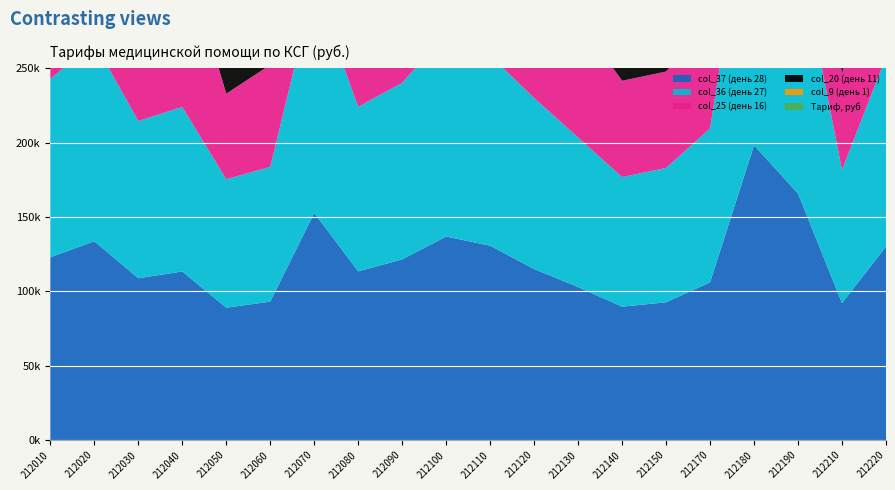

Reading left to right, transcribe all the data shown in this chart.

Тариф, руб: 212010=93652.8	212020=133684.2	212030=72538.8	212040=107954.0	212050=57588.3	212060=68588.8	212070=152752.8	212080=83007.0	212090=110458.0	212100=136865.0	212110=102294.0	212120=115012.8	212130=79510.7	212140=49820.0	212150=64855.0	212170=72441.6	212180=198250.0	212190=214921.0	212210=49765.0	212220=101907.0
col_9 (день 1): 212010=5853.3	212020=5141.7	212030=6044.9	212040=5397.7	212050=5235.3	212060=4899.2	212070=6364.7	212080=5533.8	212090=5522.9	212100=5474.6	212110=5683.0	212120=4792.2	212130=4677.1	212140=4982.0	212150=4632.5	212170=5174.4	212180=7625.0	212190=6140.6	212210=4976.5	212220=5661.5
col_20 (день 11): 212010=52679.7	212020=46275.3	212030=54404.1	212040=48579.3	212050=57588.3	212060=44092.8	212070=57282.3	212080=49804.2	212090=49706.1	212100=49271.4	212110=51147.0	212120=43129.8	212130=42093.9	212140=49820.0	212150=41692.5	212170=46569.6	212180=68625.0	212190=55265.4	212210=49765.0	212220=50953.5
col_25 (день 16): 212010=93652.8	212020=97692.3	212030=72538.8	212040=107954.0	212050=57588.3	212060=68588.8	212070=120929.3	212080=83007.0	212090=110458.0	212100=104017.4	212110=102294.0	212120=91051.8	212130=79510.7	212140=64766.0	212150=64855.0	212170=72441.6	212180=144875.0	212190=116671.4	212210=64694.8	212220=101907.0
col_36 (день 27): 212010=119993.1	212020=133684.2	212030=105786.3	212040=110652.9	212050=86383.0	212060=90635.2	212070=152752.8	212080=110676.0	212090=118742.5	212100=136865.0	212110=127867.5	212120=115012.8	212130=100558.1	212140=87185.0	212150=90334.3	212170=103488.0	212180=198250.0	212190=165796.2	212210=89577.8	212220=127384.2
col_37 (день 28): 212010=122919.8	212020=133684.2	212030=108808.8	212040=113351.8	212050=89000.7	212060=93084.8	212070=152752.8	212080=113442.9	212090=121504.0	212100=136865.0	212110=130709.0	212120=115012.8	212130=102896.7	212140=89676.0	212150=92650.6	212170=106075.2	212180=198250.0	212190=165796.2	212210=92066.1	212220=130215.0